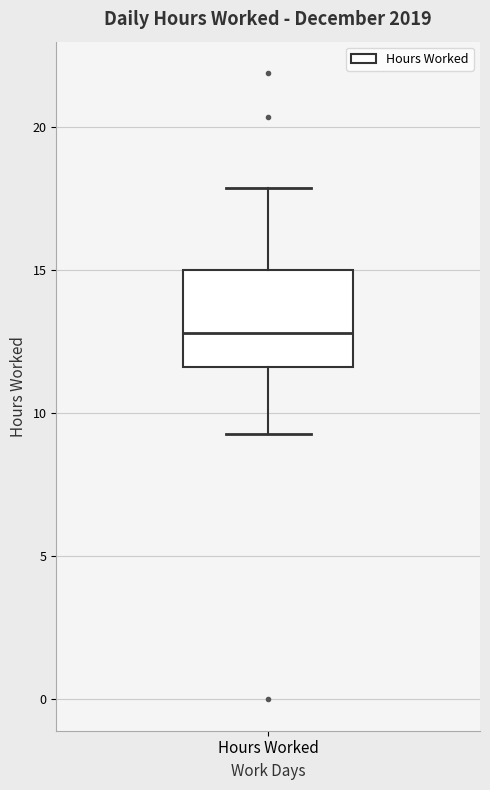

Where is the lower edge of the box for Hours Worked on the y-axis? The values are not printed on the chart, so give them approximately, as read against the axis.

11.5